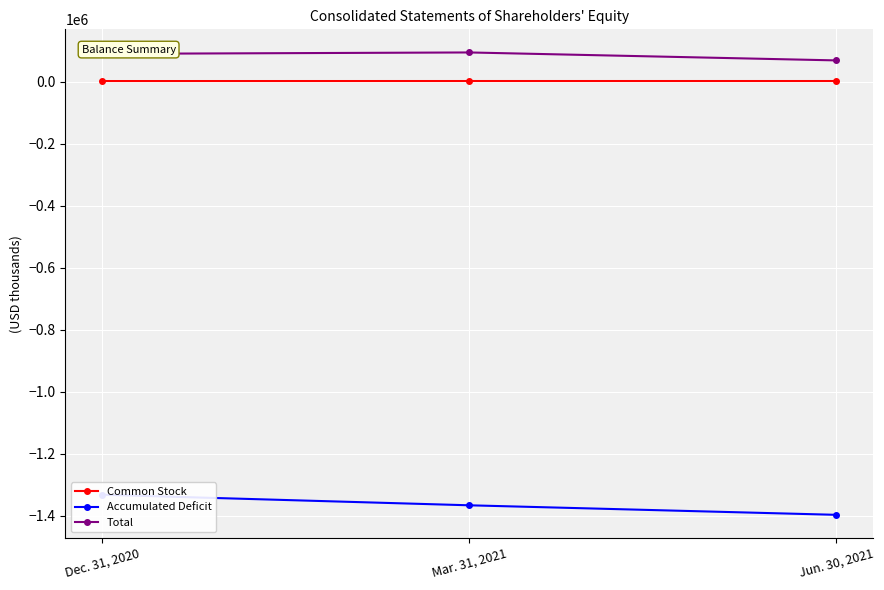

Which series changed the most between Dec. 31, 2020 and Jun. 30, 2021?

Accumulated Deficit